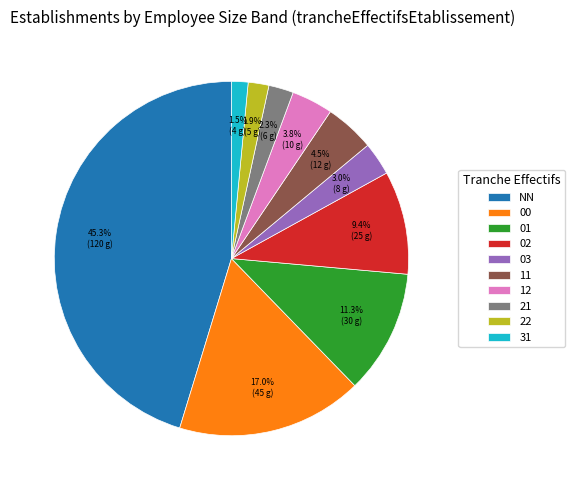

To the nearest percent, what portion does 02 represent?

9%